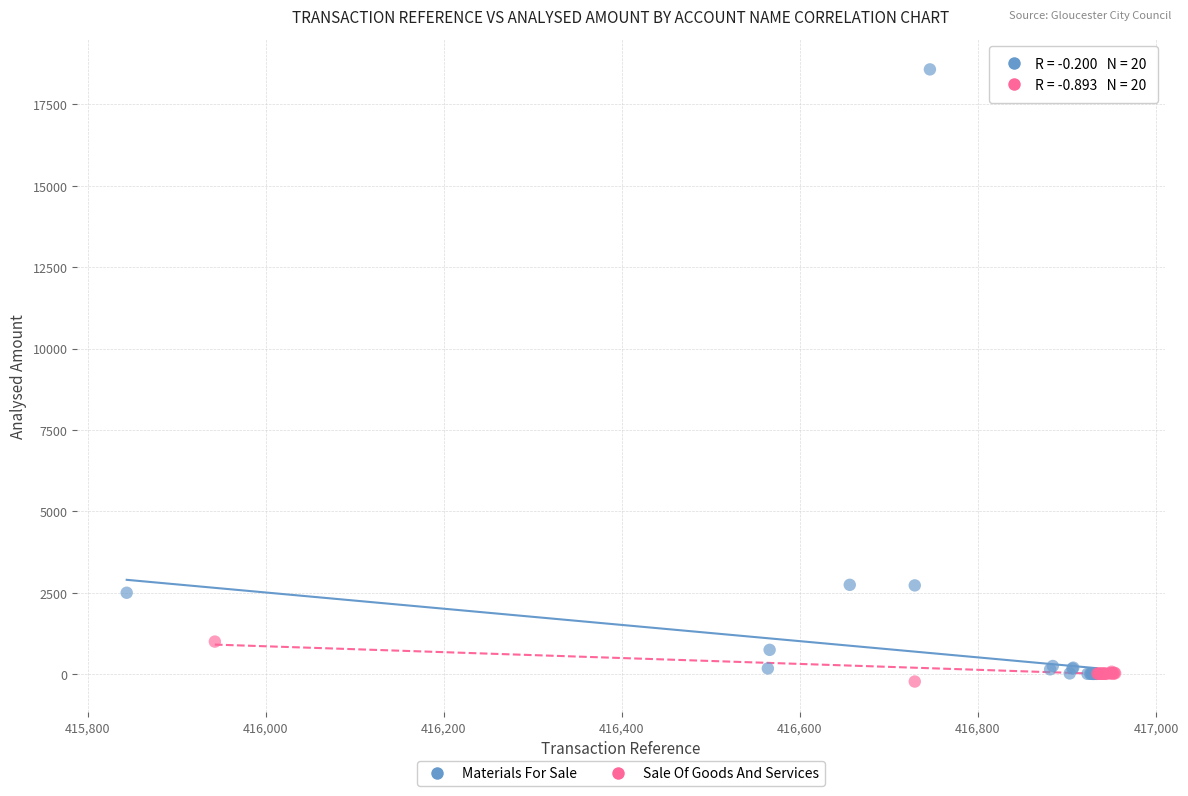

Which series has the largest Y range (max minus min)?

Materials For Sale